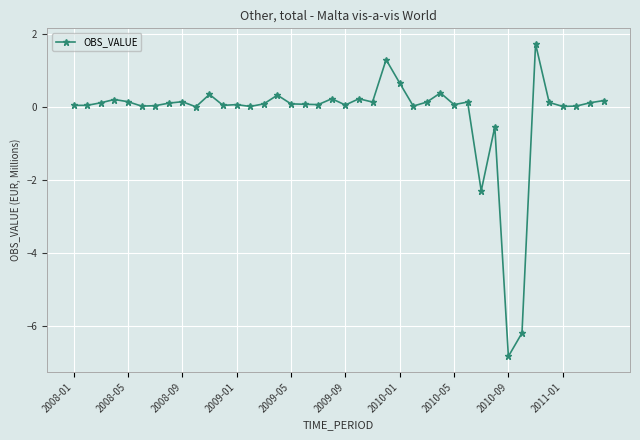

What is the difference between the second highest and second lowest values?

7.5